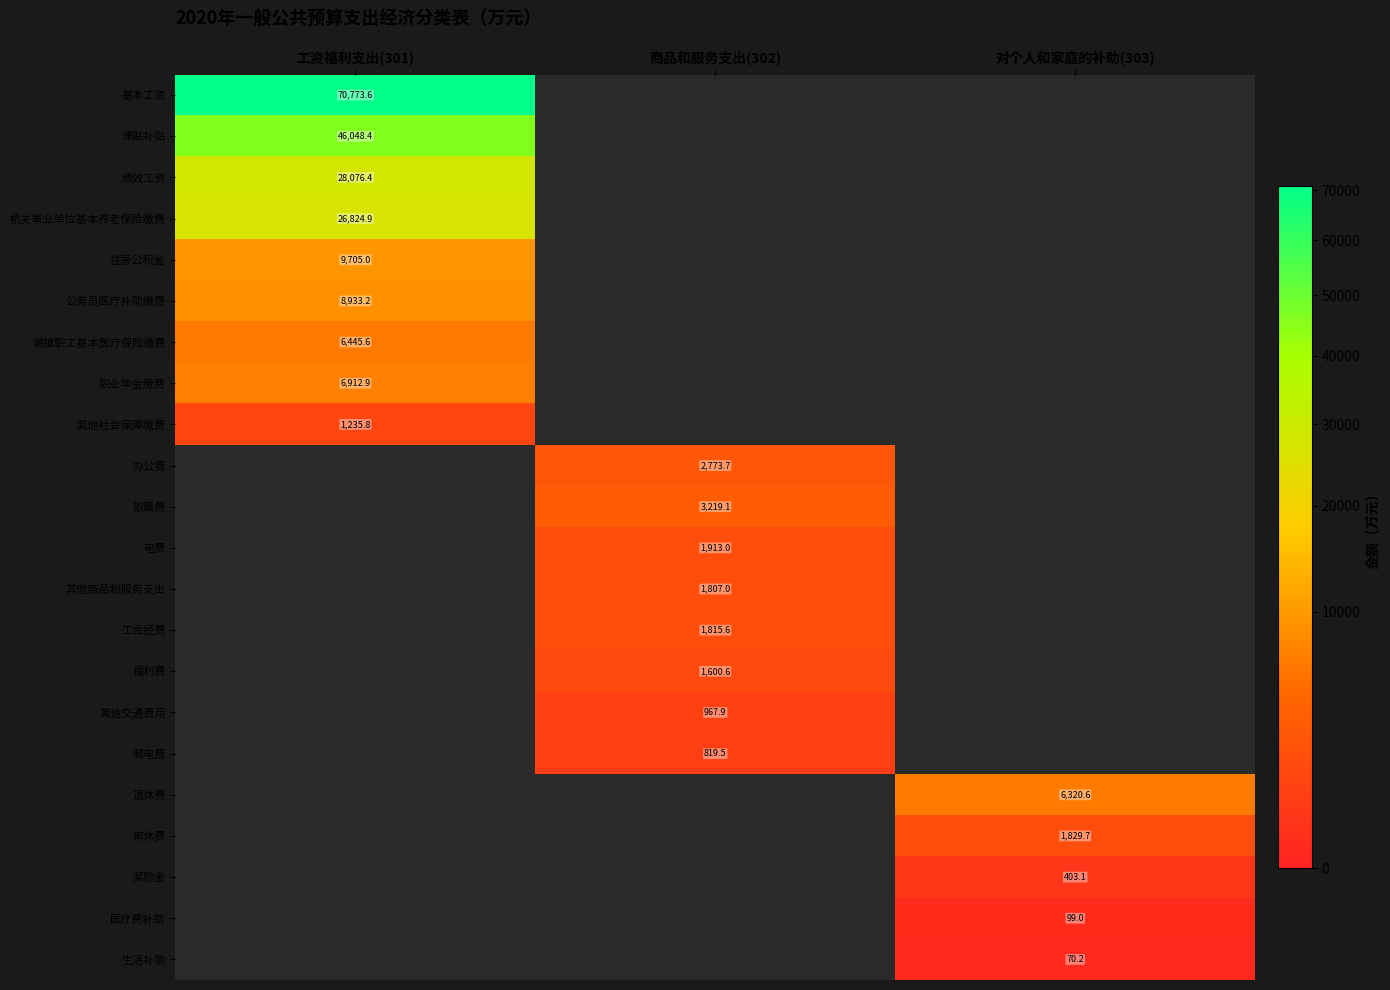

True or false: 城镇职工基本医疗保险缴费 has a value of 6445.6 at 工资福利支出(301).

True